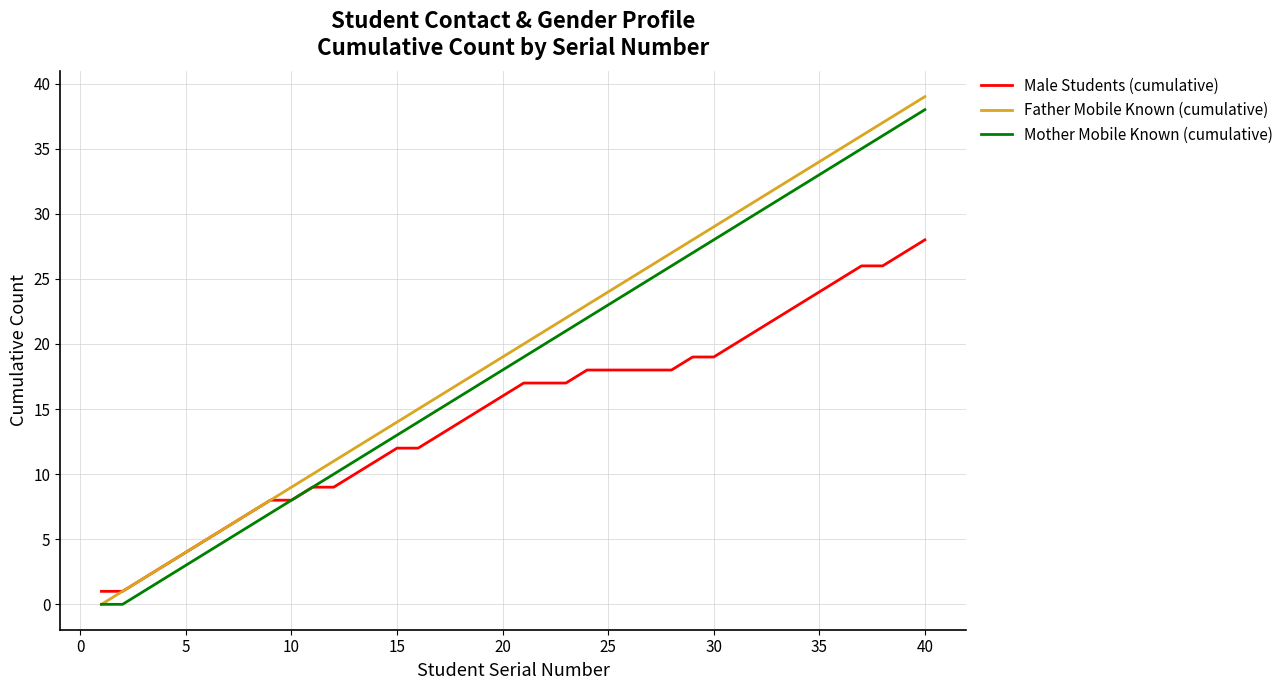

What is the difference between the second highest and second lowest values in the Mother Mobile Known (cumulative) series?

37